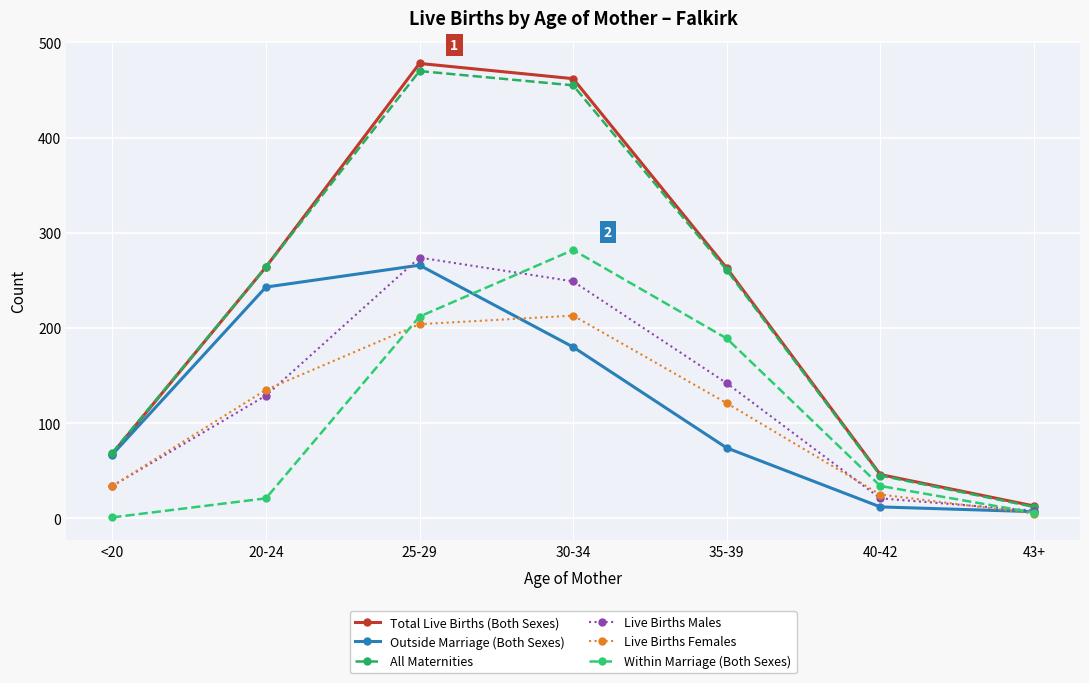

How many data points in Live Births Males are less than 129?

3